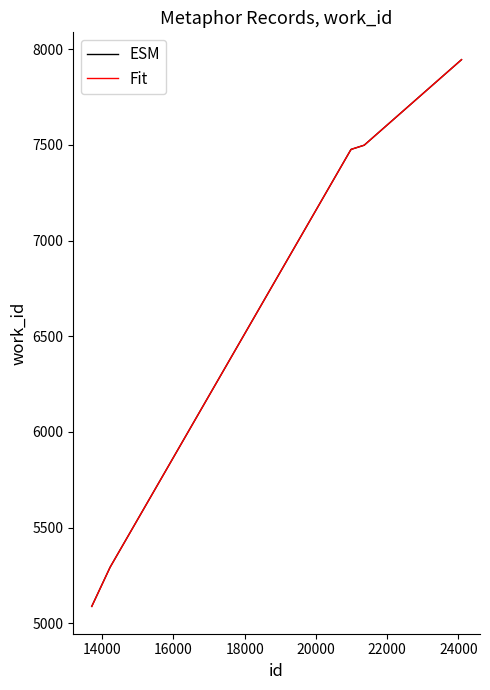

Reading left to right, list all the values displayed in this chart.

13705=5088	14218=5292	20984=7476	21354=7498	24087=7945